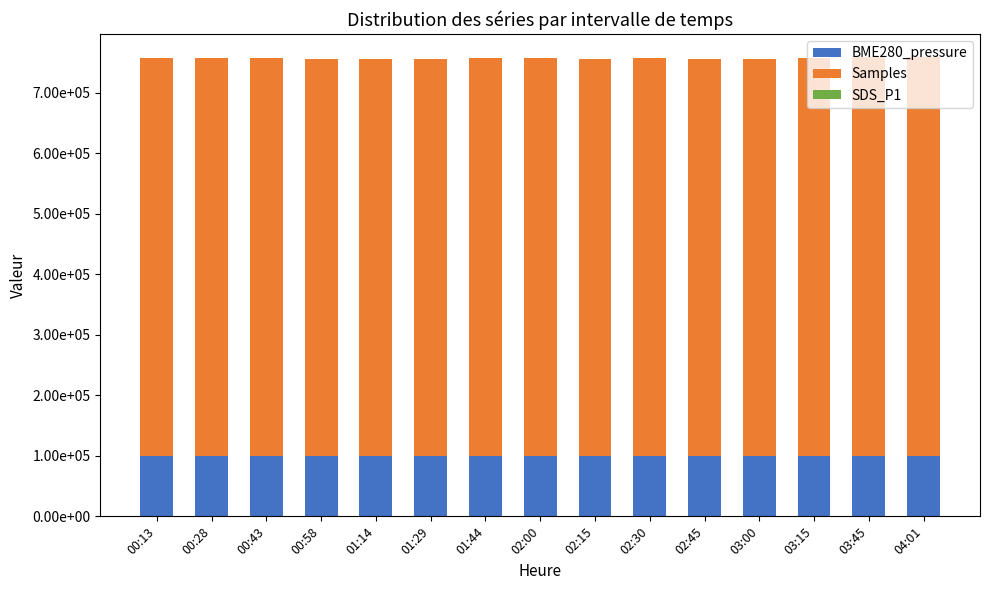

What position from the left is 01:14?

5